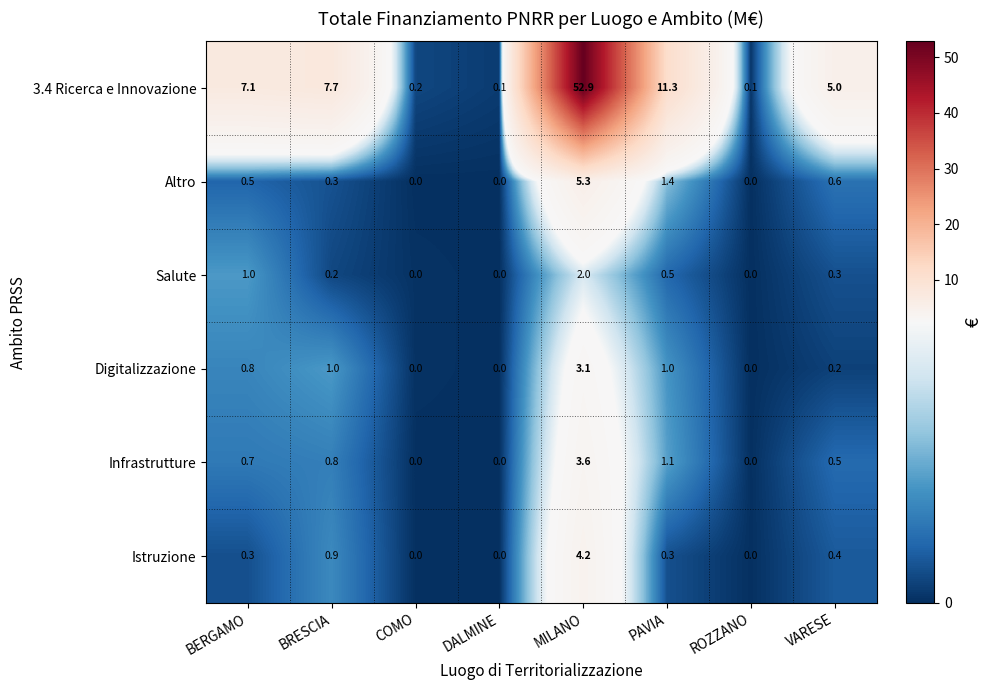

Is the value of Infrastrutture at ROZZANO greater than the value of 3.4 Ricerca e Innovazione at ROZZANO?

No